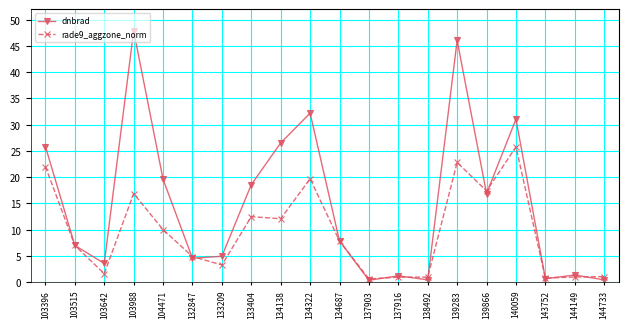

Is it true that rade9_aggzone_norm equals 22.8 at 139283?

True